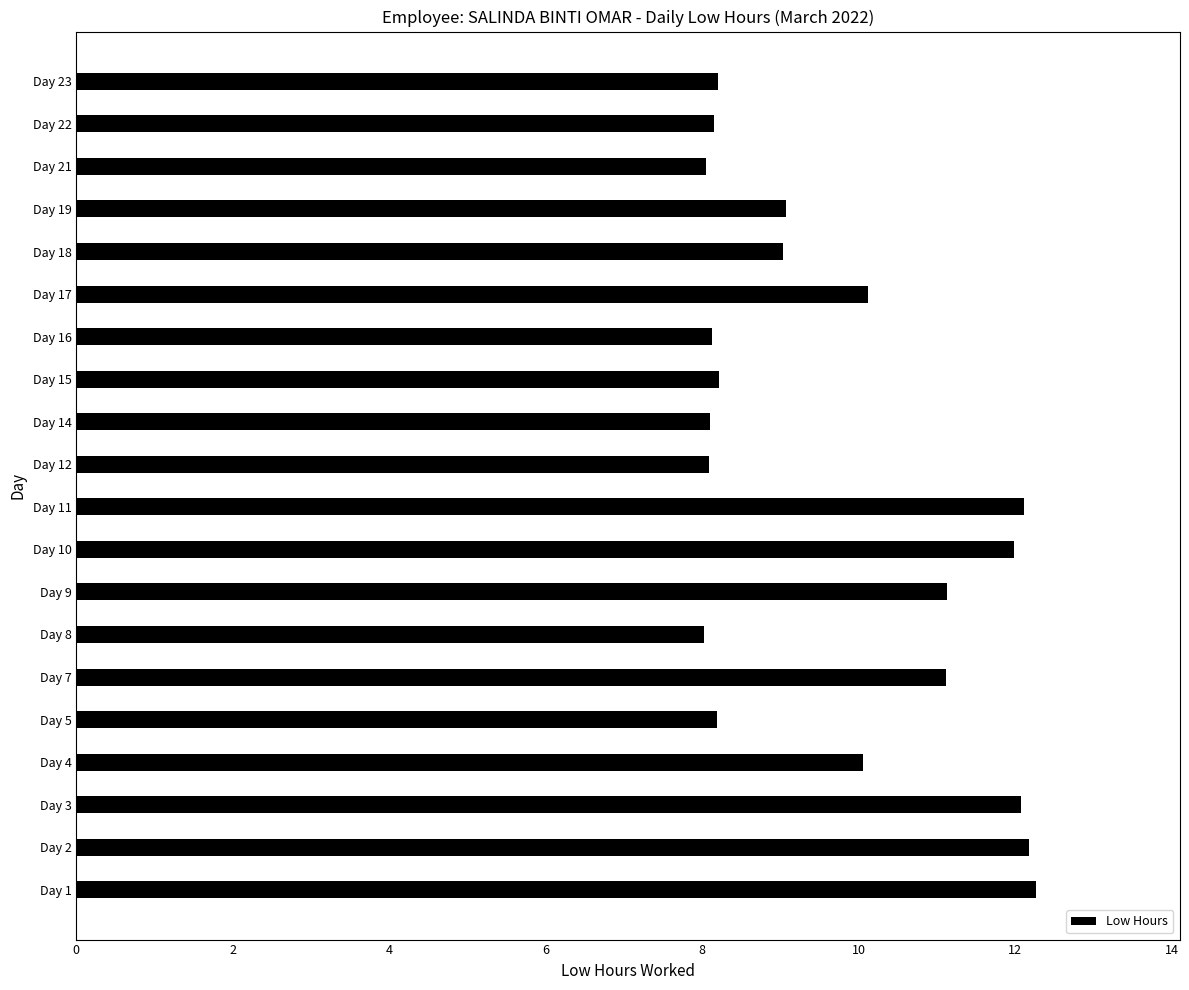

How many series are shown in this chart?

1